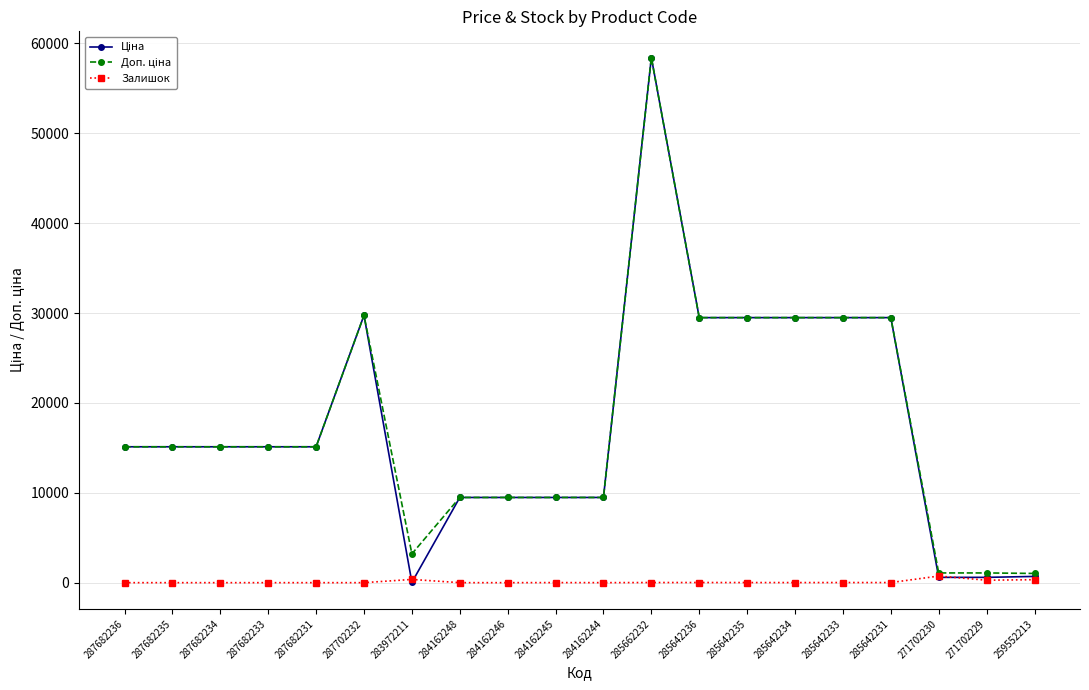

Does the chart display data point markers on the line(s)?

Yes